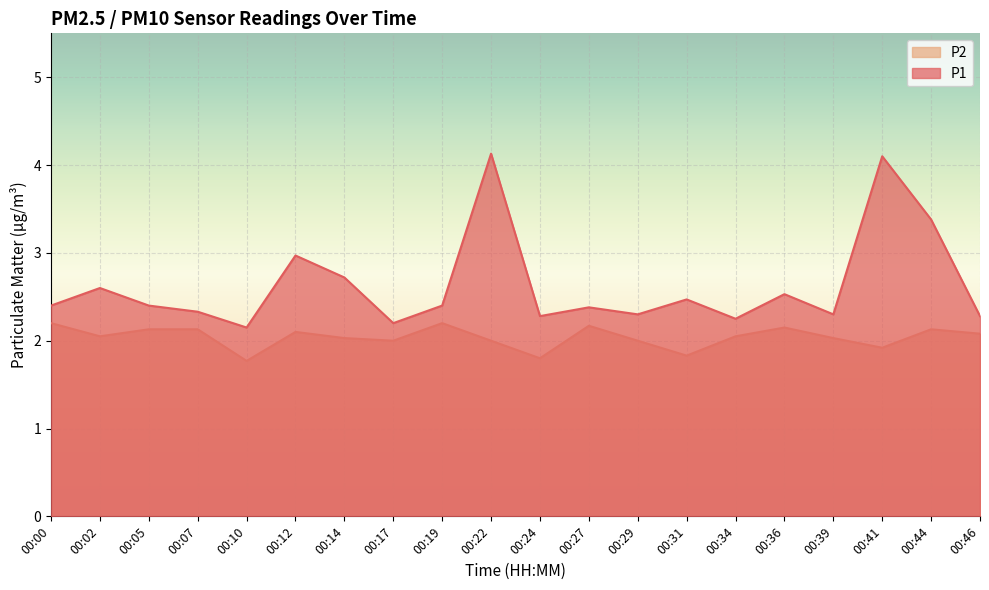

Where does the P2 series first go above 2?

00:00